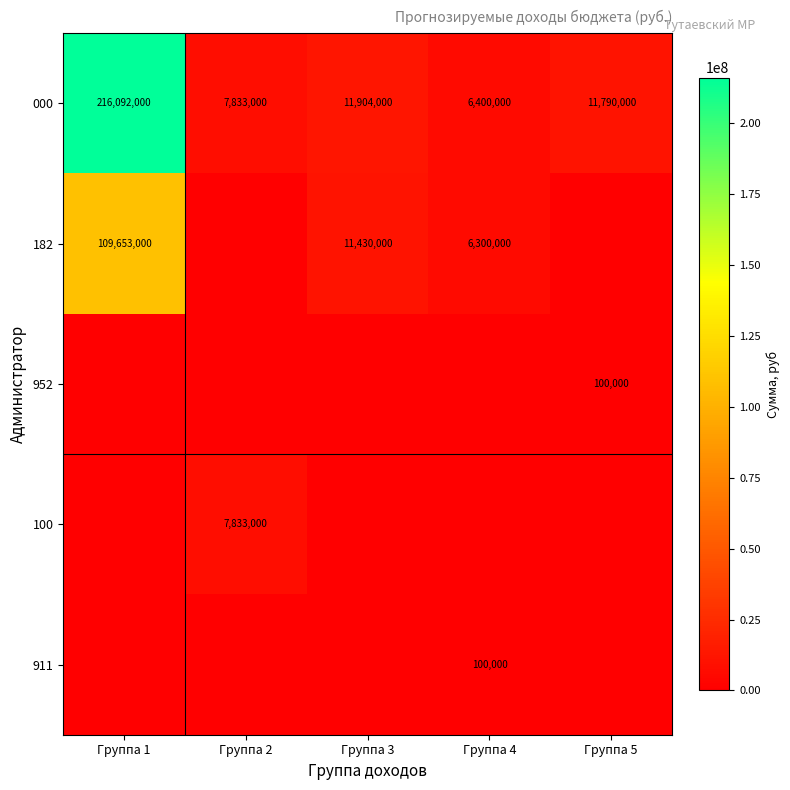

Is it true that 911 equals 44440 at Группа 4?

False